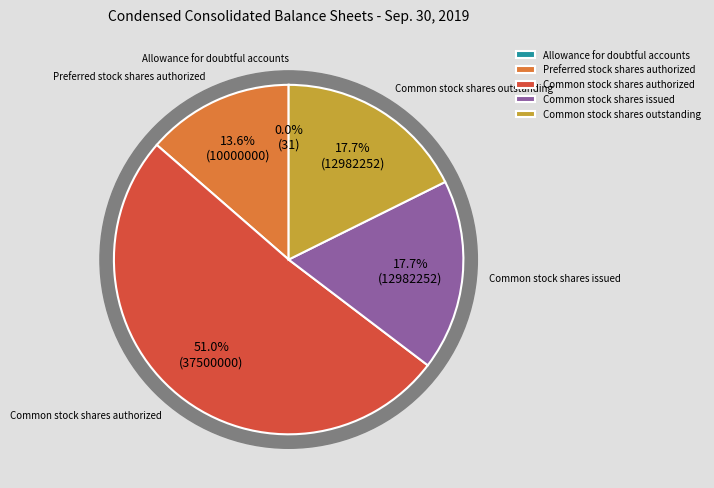

Which has a higher value, Common stock shares authorized or Common stock shares outstanding?

Common stock shares authorized